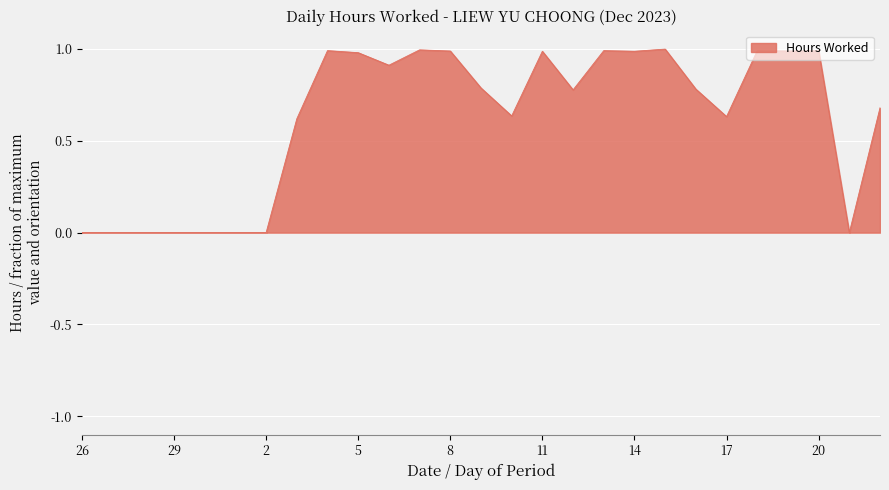

What is the difference between the maximum and minimum values?

1.0